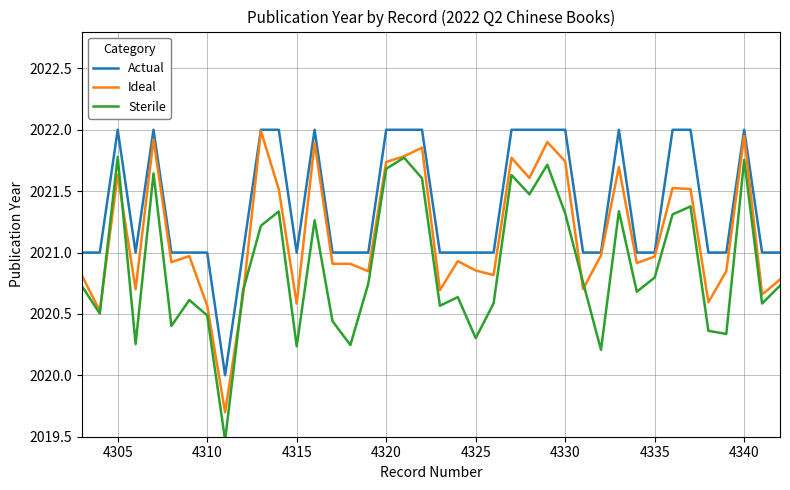

List the series in order of their overall mean, lowest first.

Sterile, Ideal, Actual